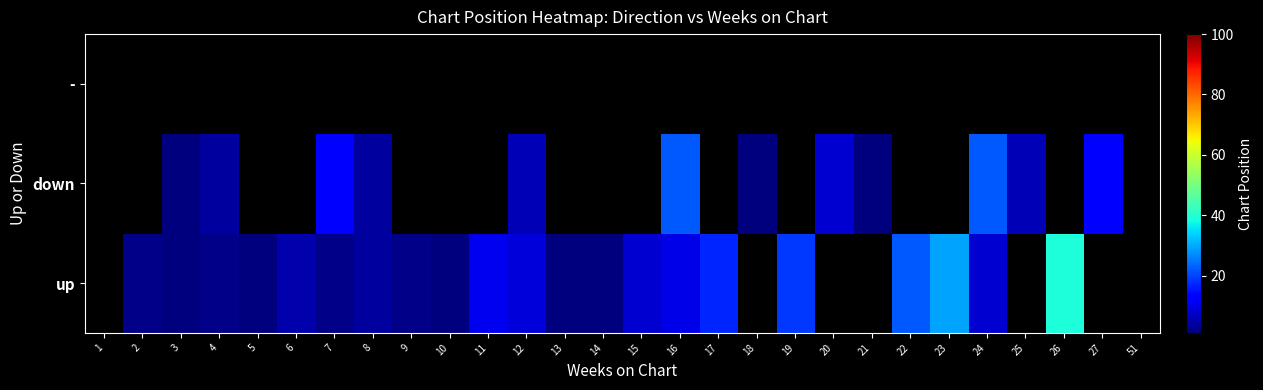

Which category has the highest value across all series?

26